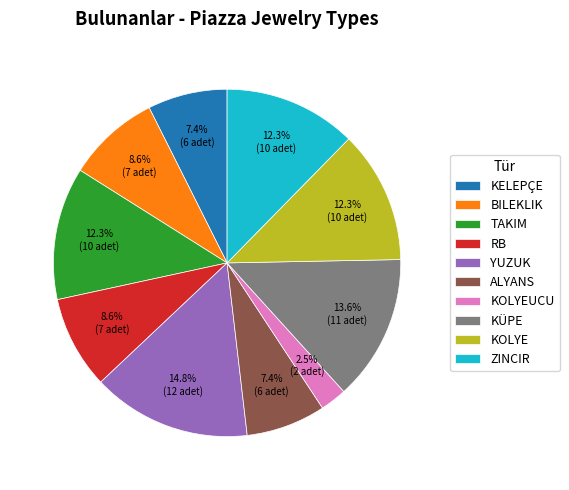

Combined, do ZINCIR and ALYANS account for over 50%?

No